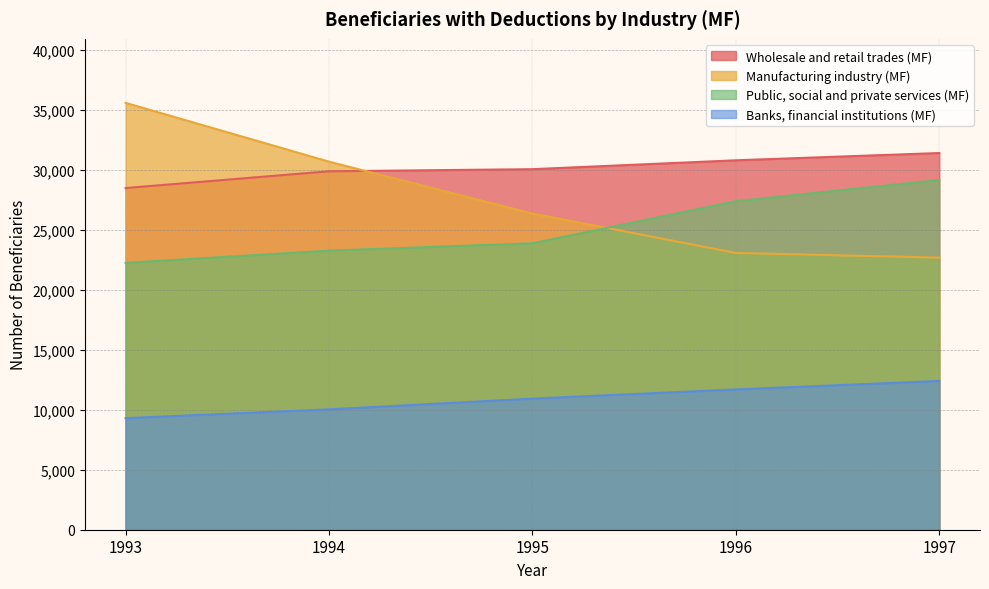

Reading right to left, transcribe all the data shown in this chart.

Manufacturing industry (MF): 1997=22695	1996=23089	1995=26369	1994=30699	1993=35604
Wholesale and retail trades (MF): 1997=31421	1996=30814	1995=30074	1994=29898	1993=28499
Public, social and private services (MF): 1997=29172	1996=27403	1995=23893	1994=23278	1993=22261
Banks, financial institutions (MF): 1997=12410	1996=11701	1995=10935	1994=10040	1993=9307